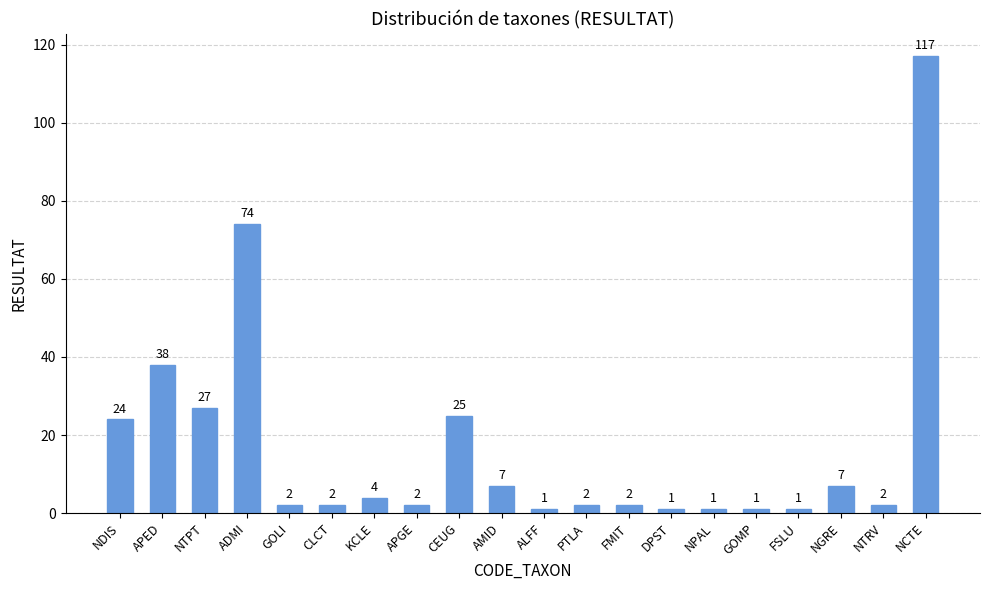

What position from the right is GOLI?

16